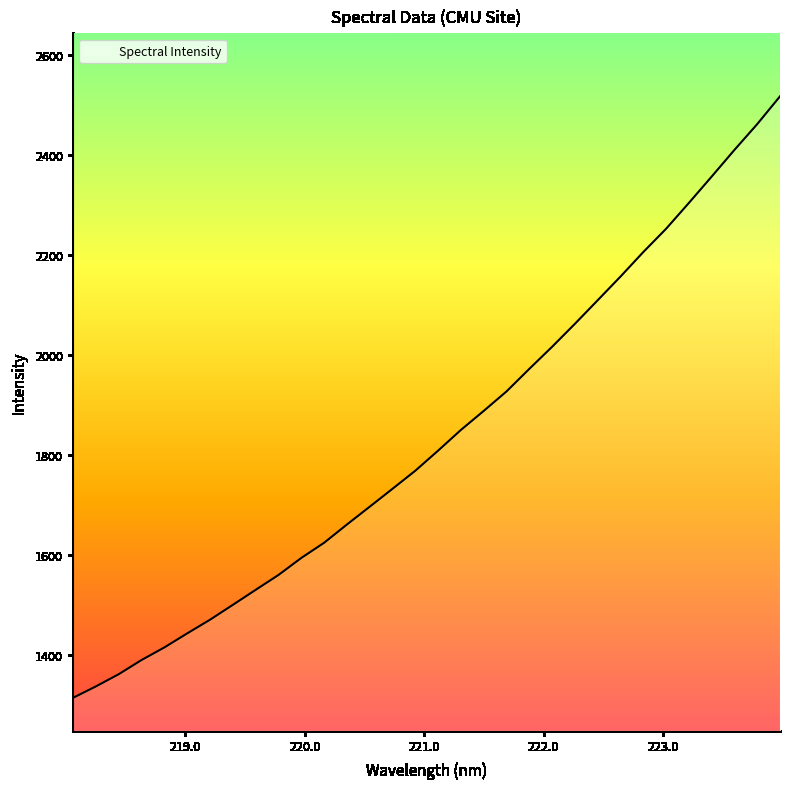

What is the difference between the maximum and minimum values?

1201.3